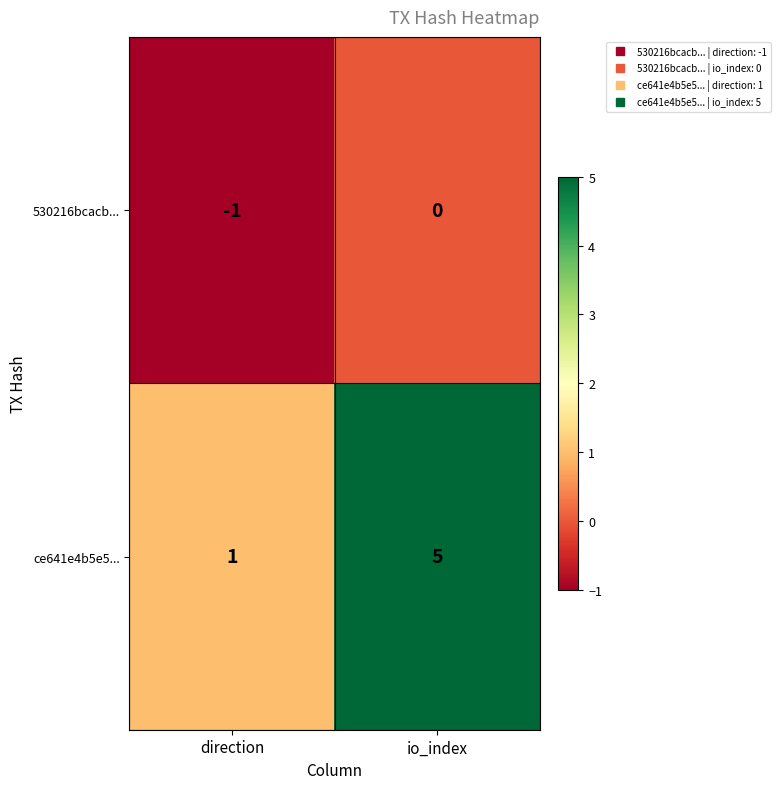

List the series in order of their peak value, highest first.

ce641e4b5e5..., 530216bcacb...